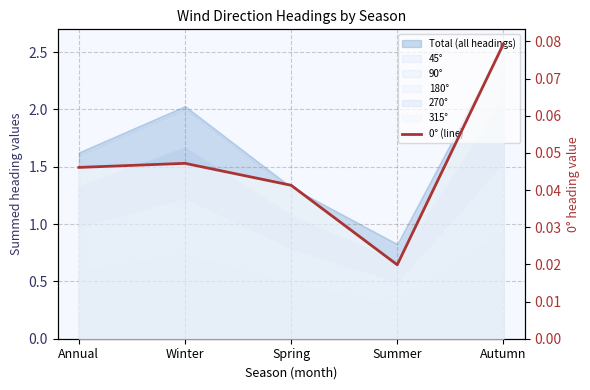

How many interior local peaks (higher than both neighbors) does the data have?

1